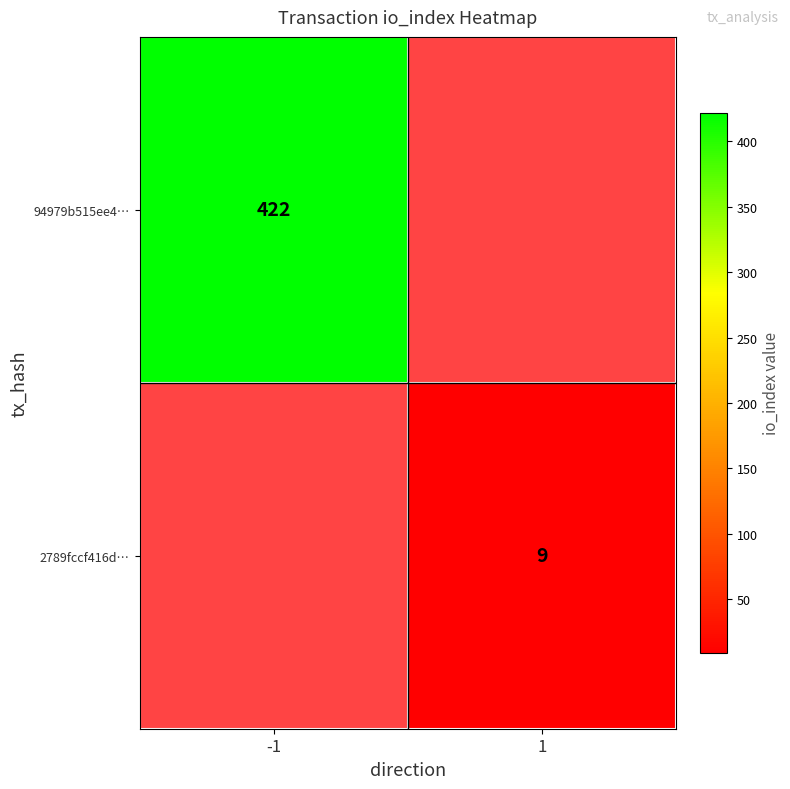

Is the value of 94979b515ee4… at -1 greater than the value of 2789fccf416d… at 1?

Yes